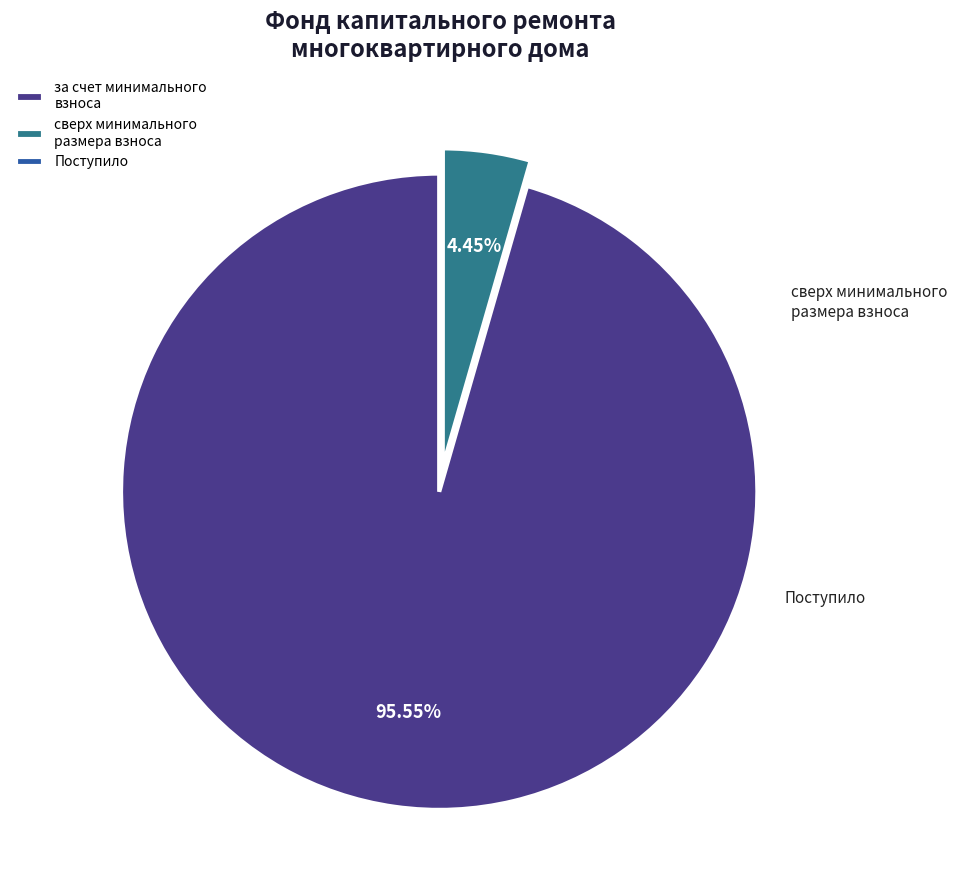

What is the largest slice in the pie chart?

за счет минимального взноса